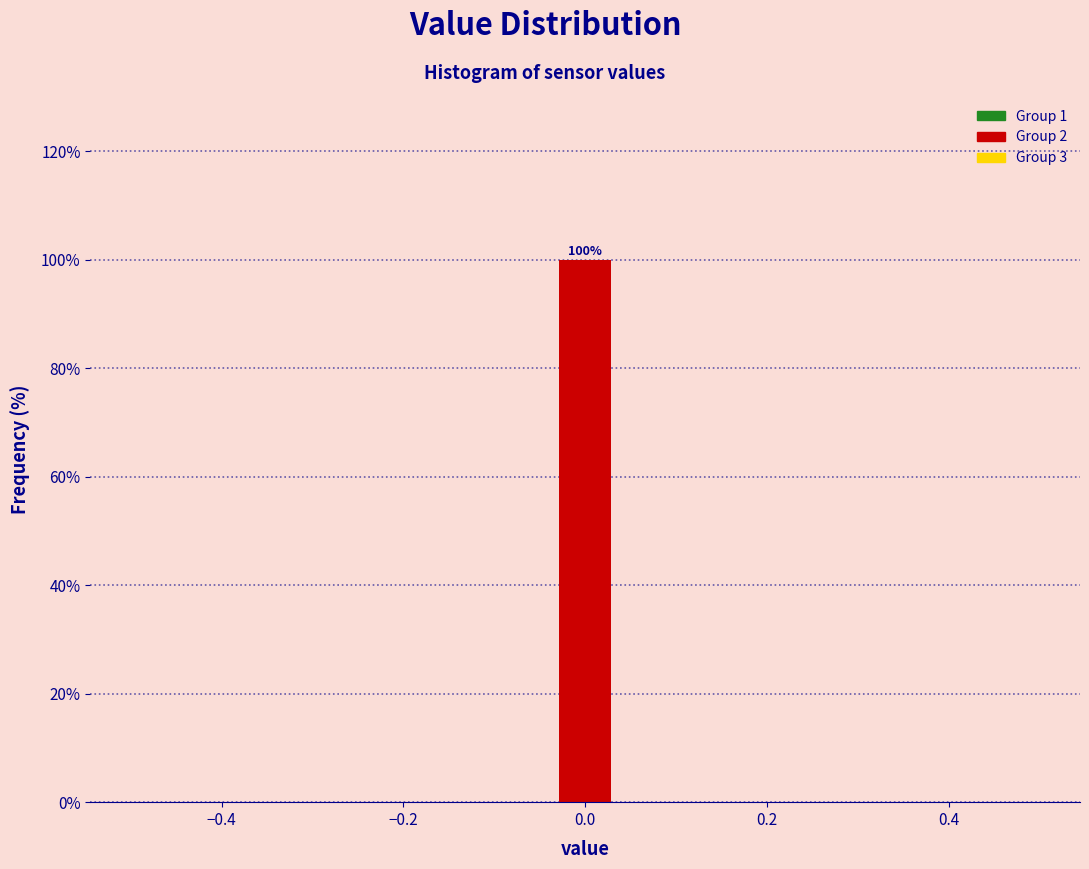

Read against the x-axis, roughly where is the centre of the tallest bar?

0.00